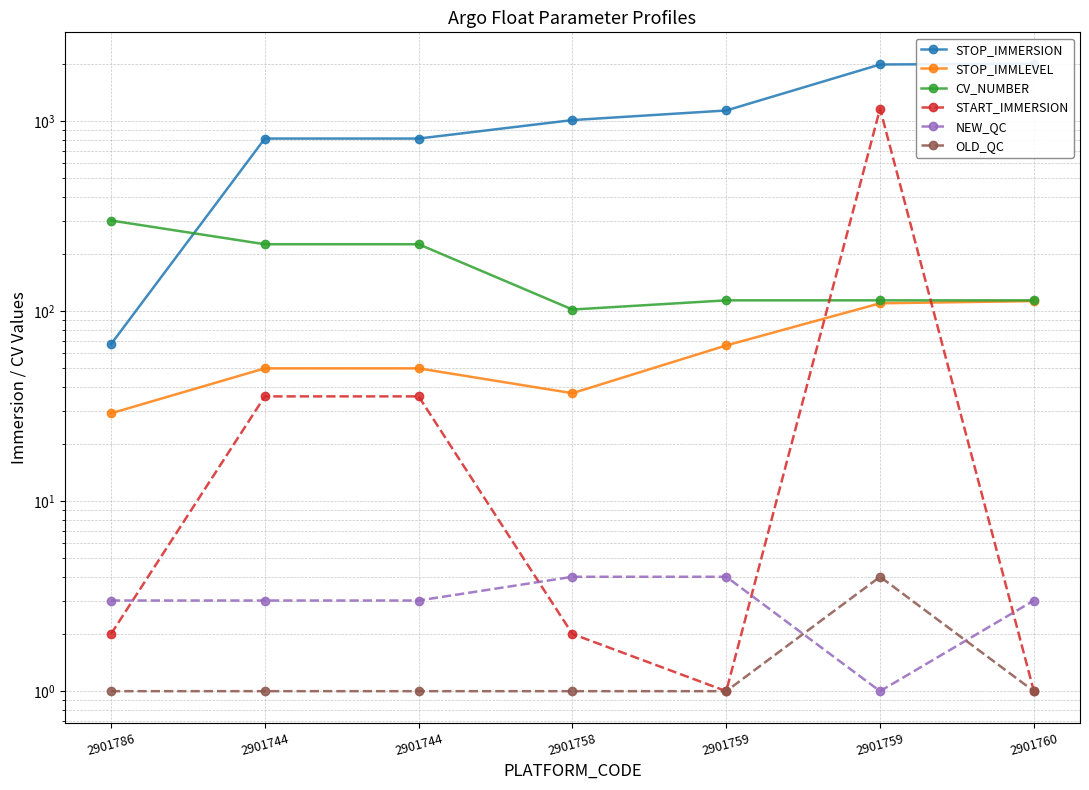

True or false: OLD_QC and CV_NUMBER intersect in this chart.

False